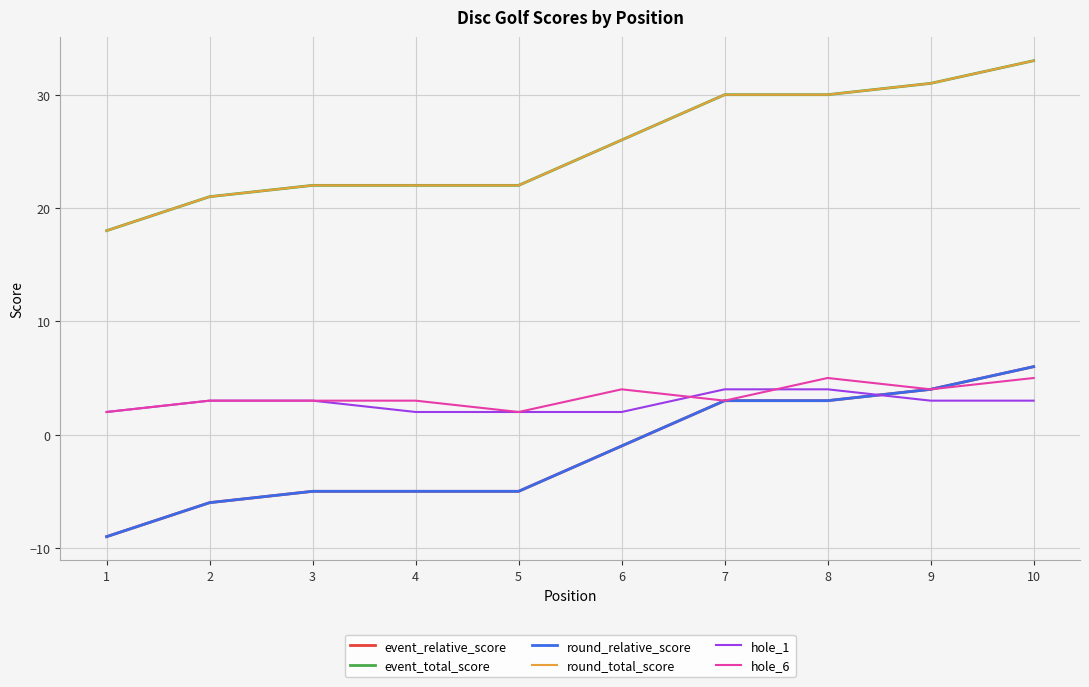

Is the value of hole_1 at 10 greater than the value of event_total_score at 6?

No